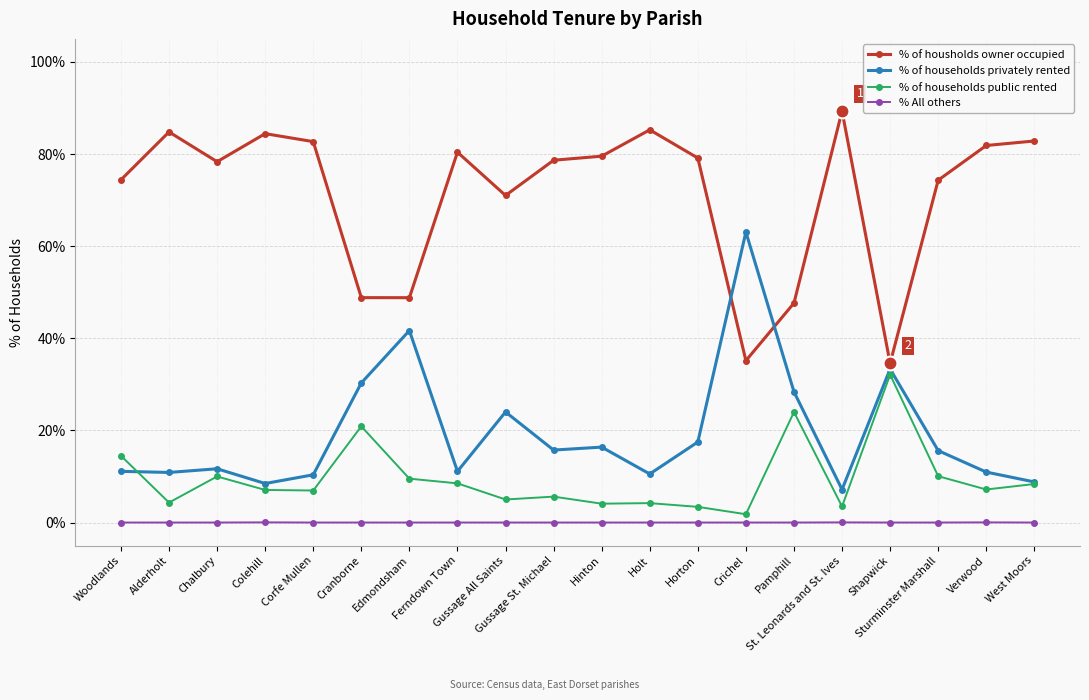

What is the label of the 2nd point from the right?

Verwood